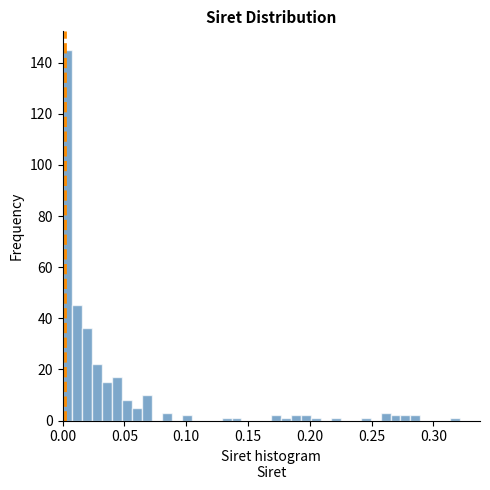

Around what value on the x-axis is the tallest bar? Give the approximate position of its centre, as read against the axis.

0.005